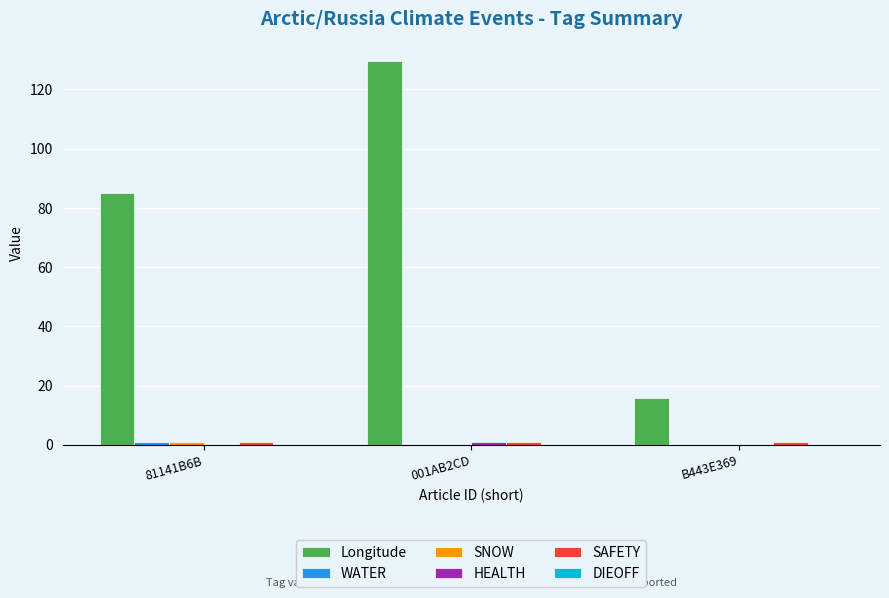

The value of Longitude at 001AB2CD is 174.6. True or false?

False